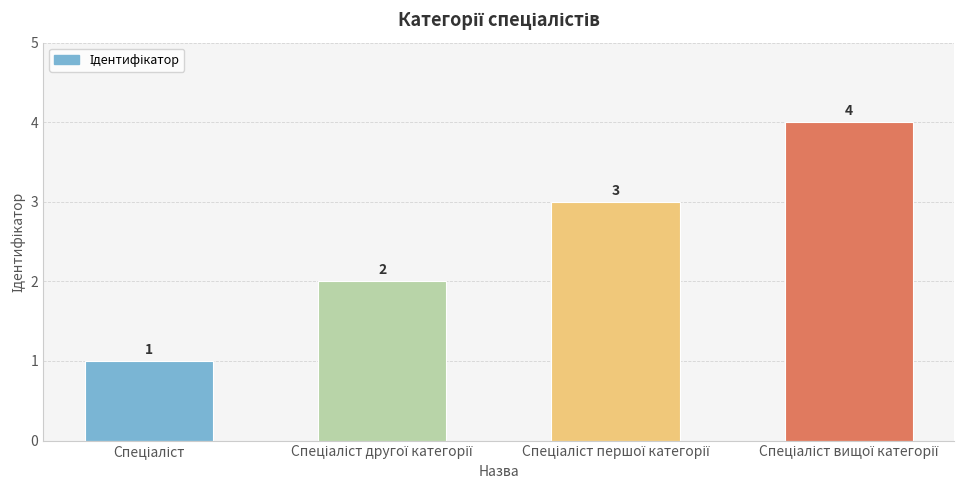

What is the difference between the maximum and minimum values?

3